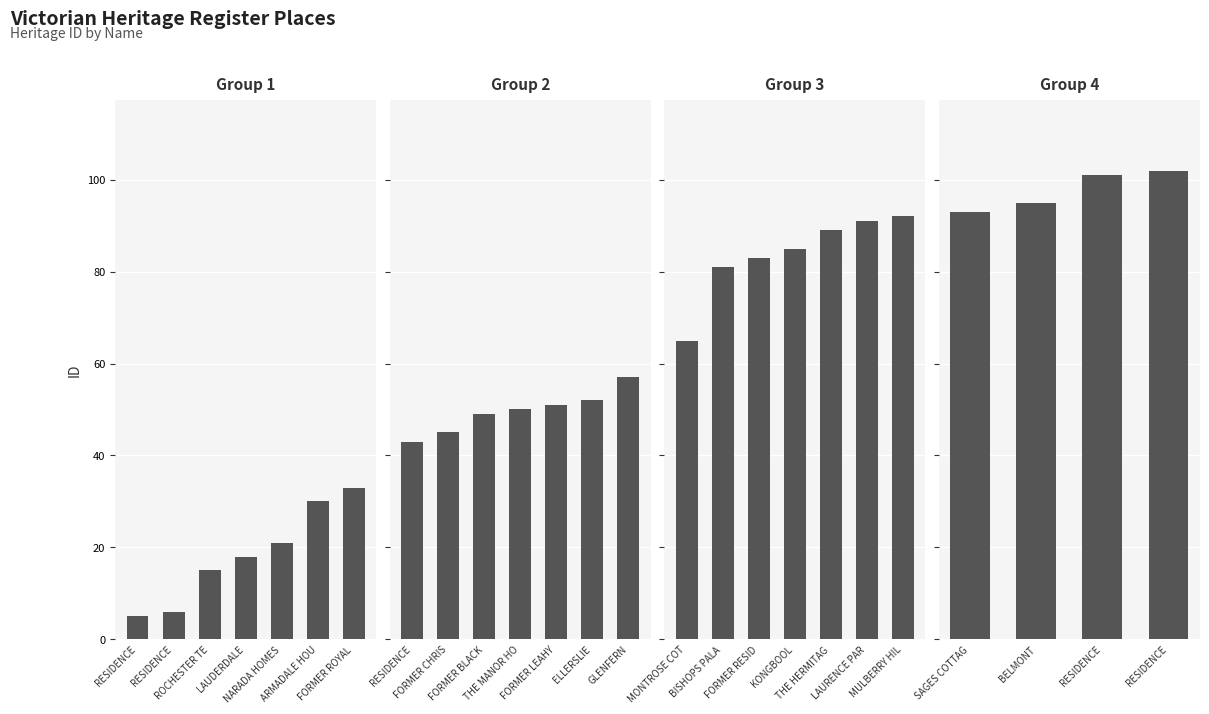

What is the sum of all values?

1452